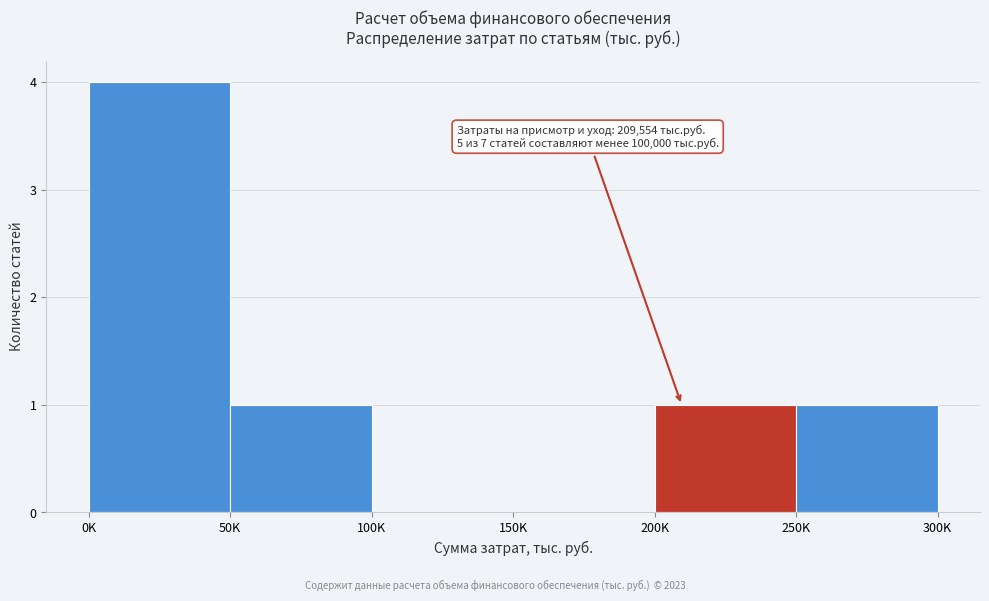

Reading left to right, extract all data points from this chart.

0K=4	50K=1	100K=0	150K=0	200K=1	250K=1